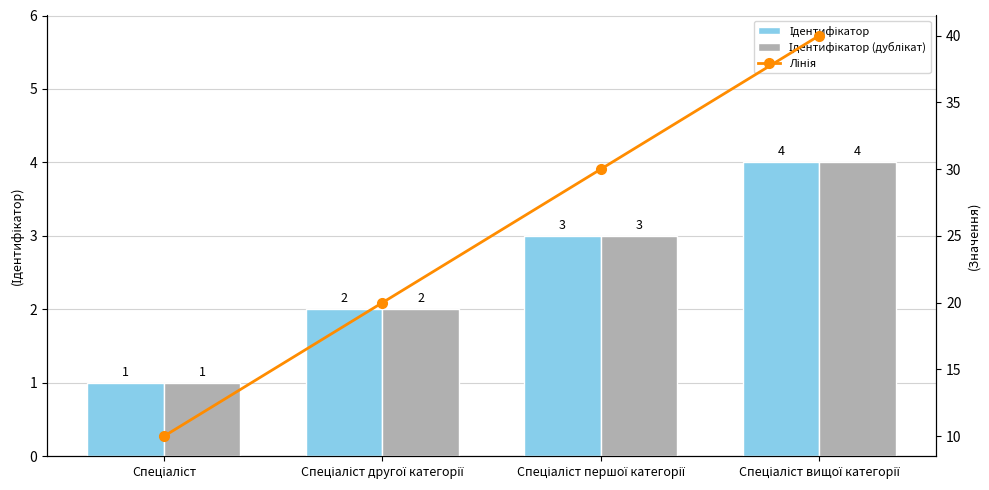

What is the maximum value for Лінія?

40